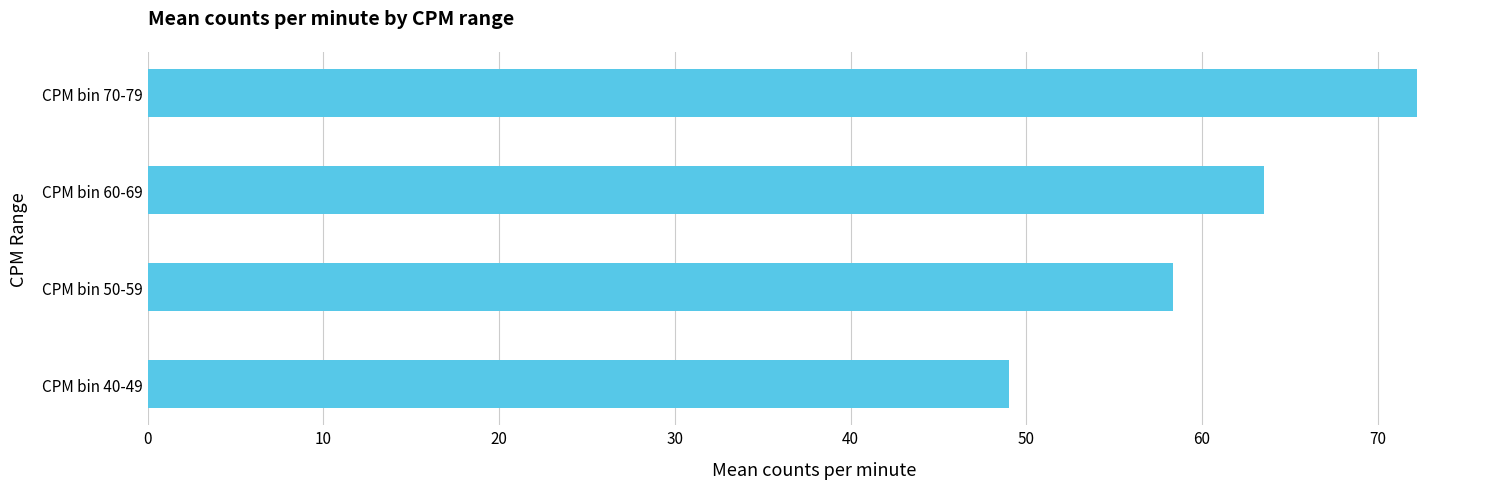

What is the average value?

60.8